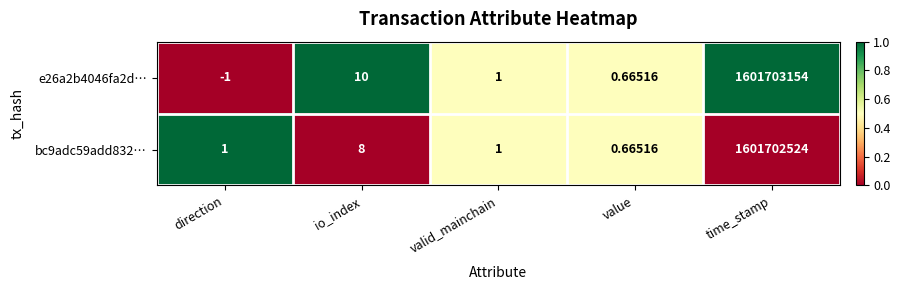

Rank the categories by e26a2b4046fa2d… value from highest to lowest.

time_stamp, io_index, valid_mainchain, value, direction